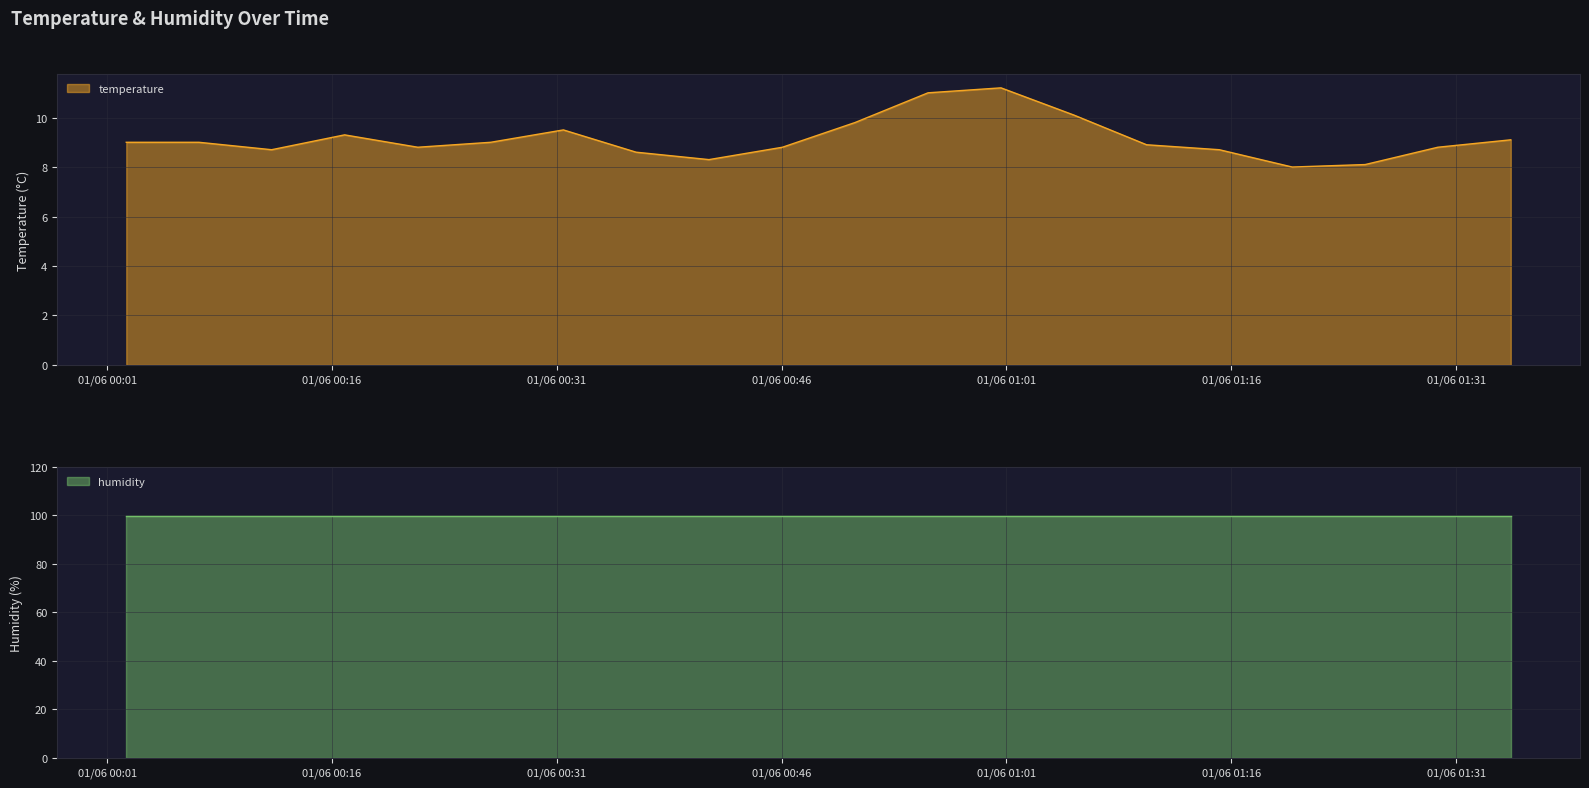

Reading left to right, what are all the values shown in this chart?

2024-01-06T00:02:16=9.0	2024-01-06T00:07:07=9.0	2024-01-06T00:11:58=8.7	2024-01-06T00:16:50=9.3	2024-01-06T00:21:43=8.8	2024-01-06T00:26:35=9.0	2024-01-06T00:31:26=9.5	2024-01-06T00:36:17=8.6	2024-01-06T00:41:09=8.3	2024-01-06T00:46:03=8.8	2024-01-06T00:50:54=9.8	2024-01-06T00:55:46=11.0	2024-01-06T01:00:38=11.2	2024-01-06T01:05:30=10.1	2024-01-06T01:10:21=8.9	2024-01-06T01:15:12=8.7	2024-01-06T01:20:04=8.0	2024-01-06T01:24:56=8.1	2024-01-06T01:29:47=8.8	2024-01-06T01:34:39=9.1